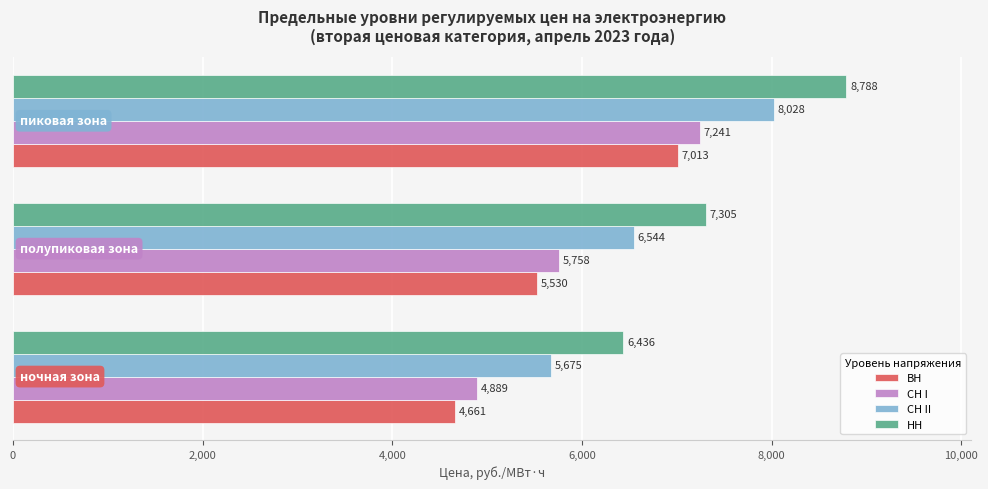

What is the sum of all СН I values?

17888.0